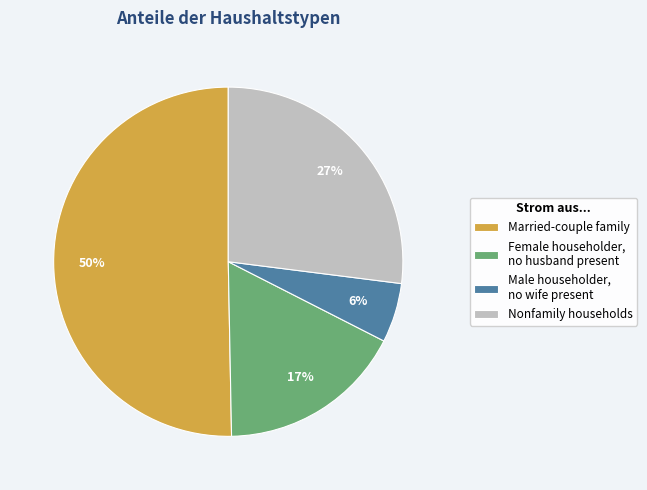

Rank the categories by value from lowest to highest.

Male householder, no wife present, Female householder, no husband present, Nonfamily households, Married-couple family